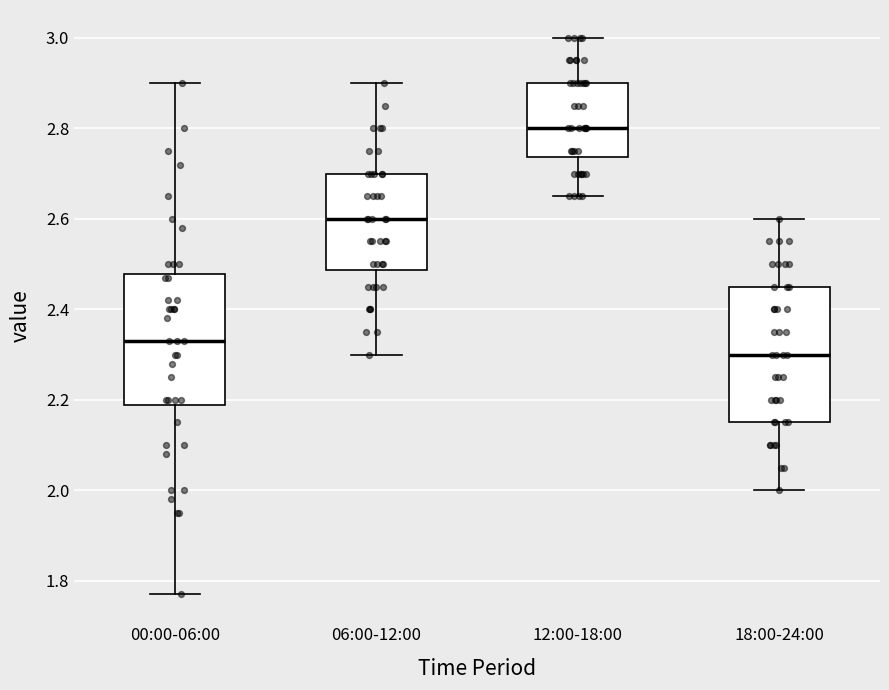

Where is the upper edge of the box for 00:00-06:00 on the y-axis? The values are not printed on the chart, so give them approximately, as read against the axis.

2.48